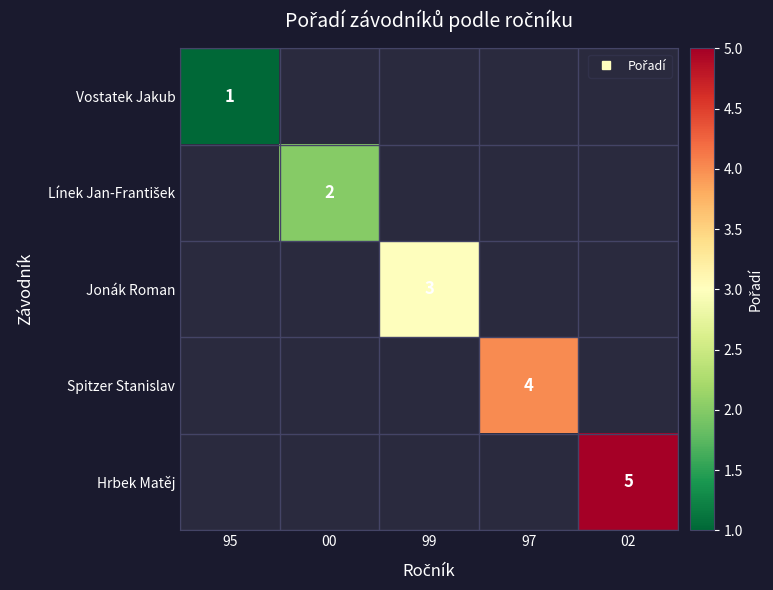

At 02, list the series in order from smallest to largest.

Vostatek Jakub, Línek Jan-František, Jonák Roman, Spitzer Stanislav, Hrbek Matěj